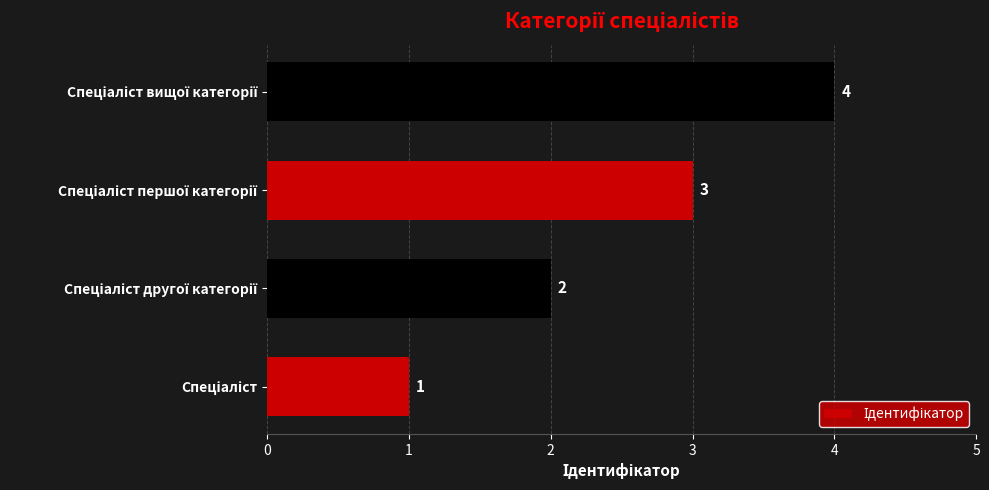

Count the number of data series in this chart.

1